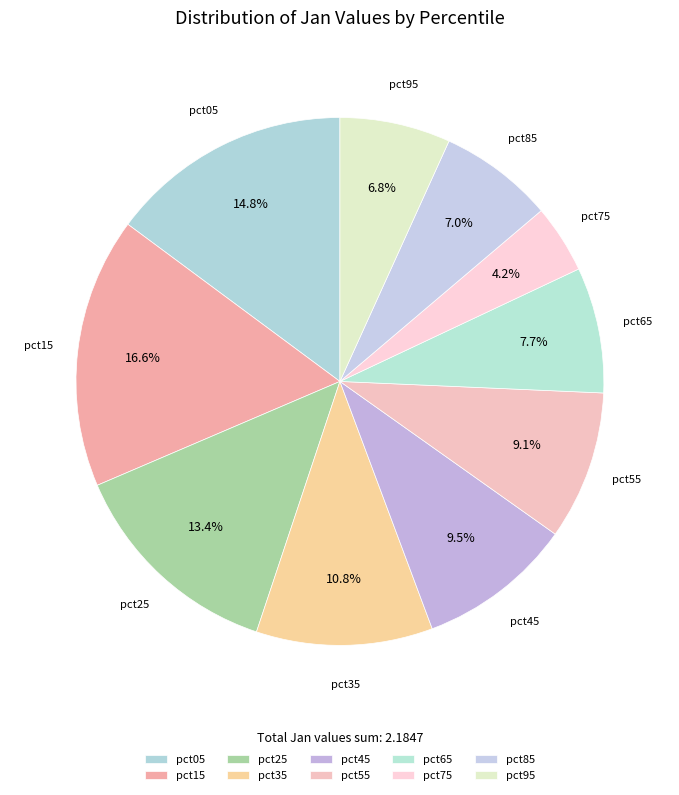

True or false: pct65 accounts for 19% of the total.

False